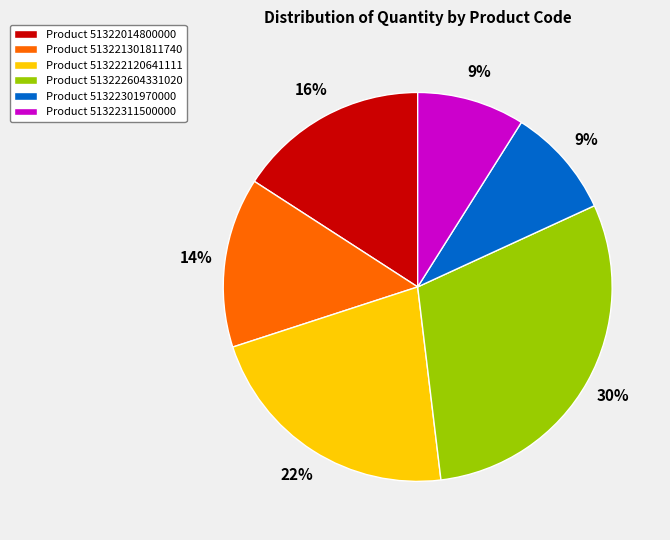

Between Product 51322301970000 and Product 51322014800000, which is larger?

Product 51322014800000